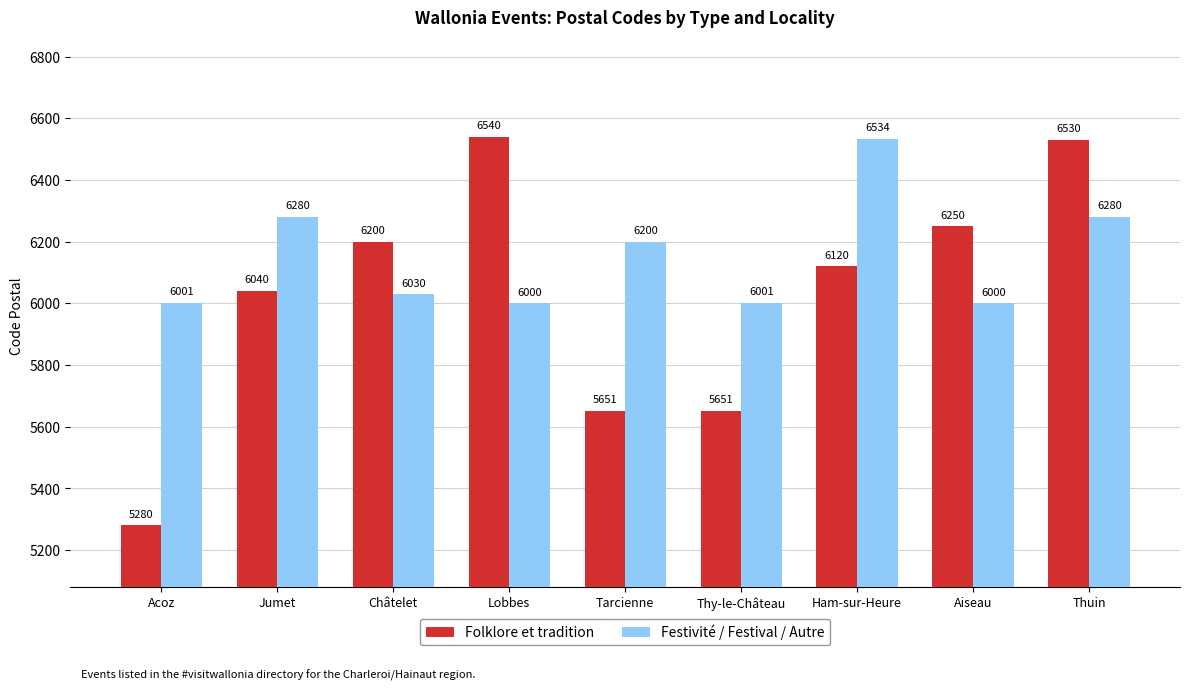

Is the value of Folklore et tradition at Lobbes greater than the value of Festivité / Festival / Autre at Aiseau?

Yes